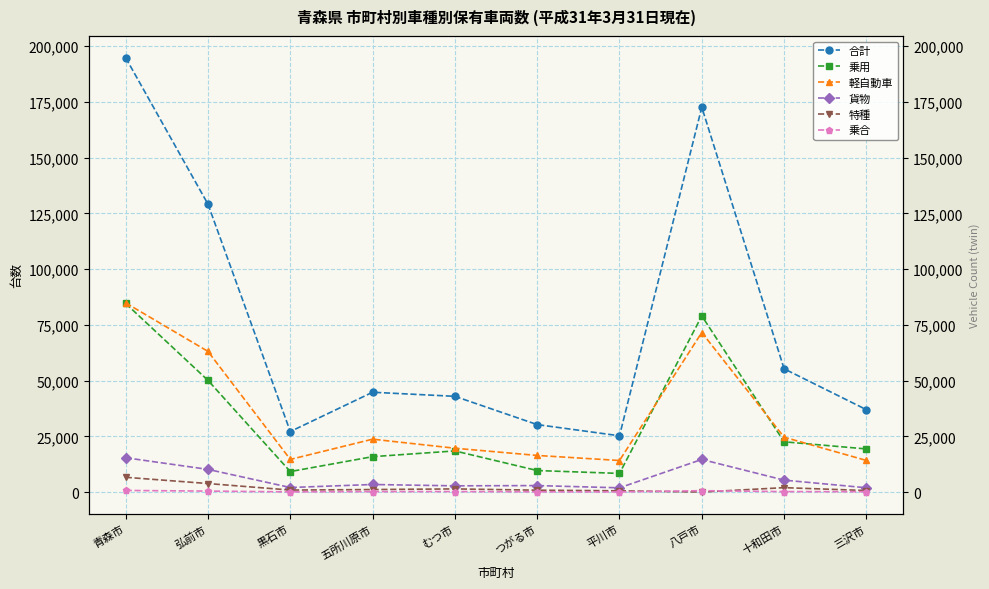

Reading right to left, extract all data points from this chart.

合計: 36947	55283	172606	25226	30250	42931	44763	27132	129109	194798
乗用: 19335	22534	79015	8350	9643	18440	15867	9181	50083	84583
軽自動車: 14170	24600	71550	14145	16412	19651	23710	14628	63083	84844
貨物: 1912	5340	14612	1893	2893	2779	3381	2027	10154	15378
特種: 670	1965	0	547	829	1403	1115	882	3809	6611
乗合: 144	201	605	49	106	213	200	78	424	709